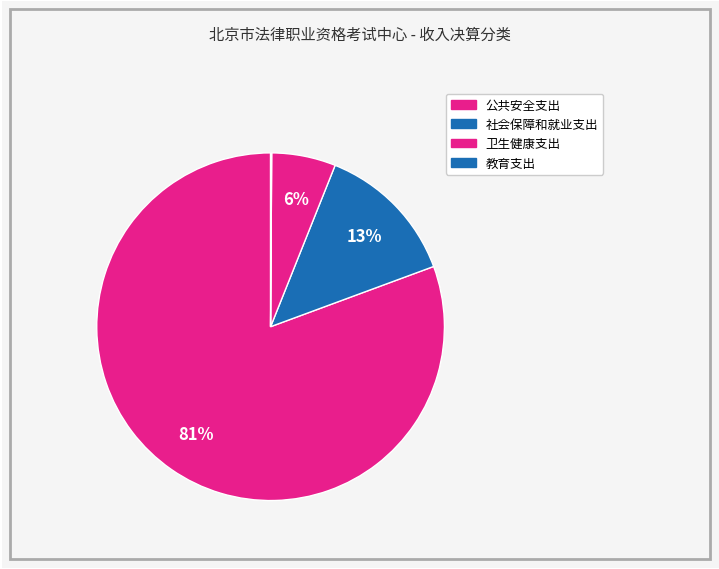

Do 公共安全支出 and 社会保障和就业支出 together represent more than half of the pie?

Yes